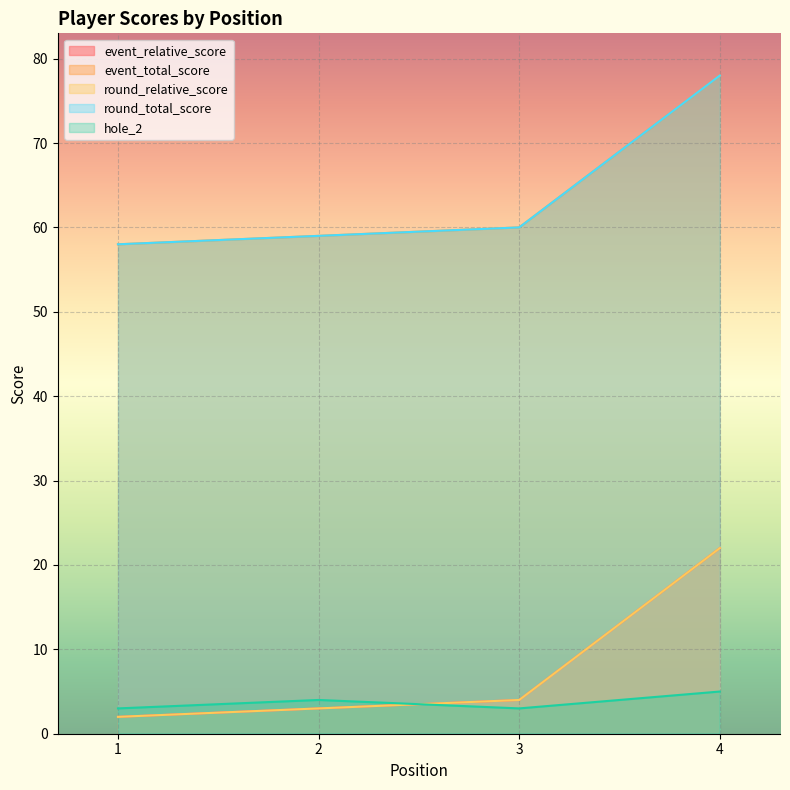

Rank the series at 1 from lowest to highest value.

event_relative_score, round_relative_score, hole_2, event_total_score, round_total_score